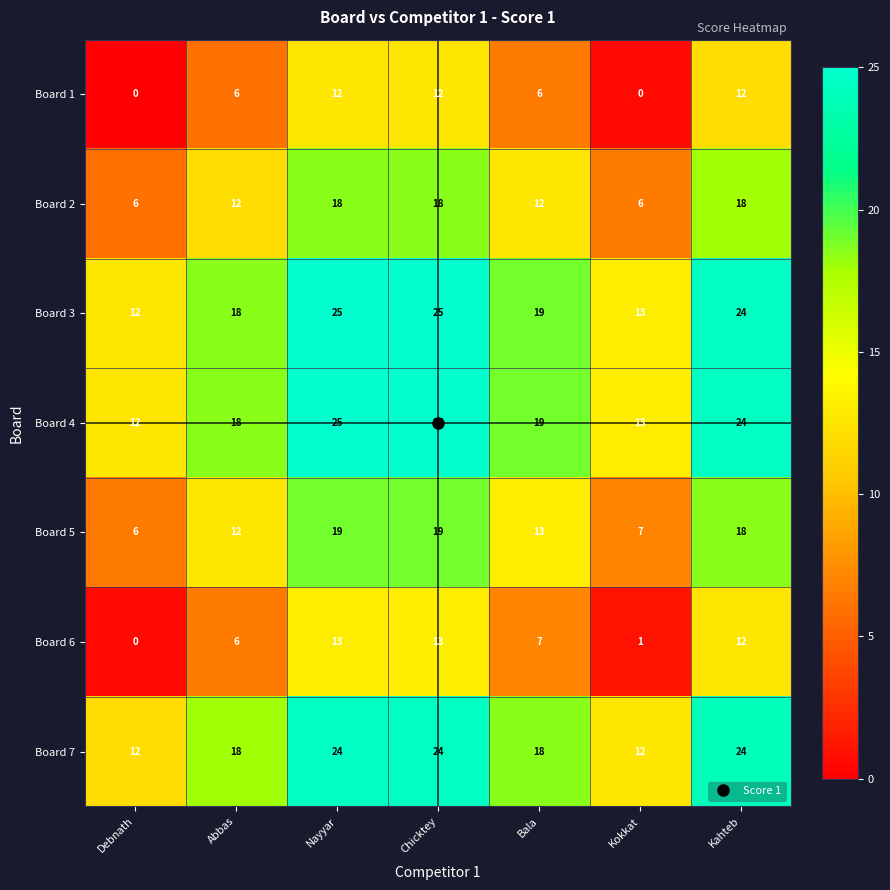

True or false: Board 4 has a value of 12 at Nayyar.

False